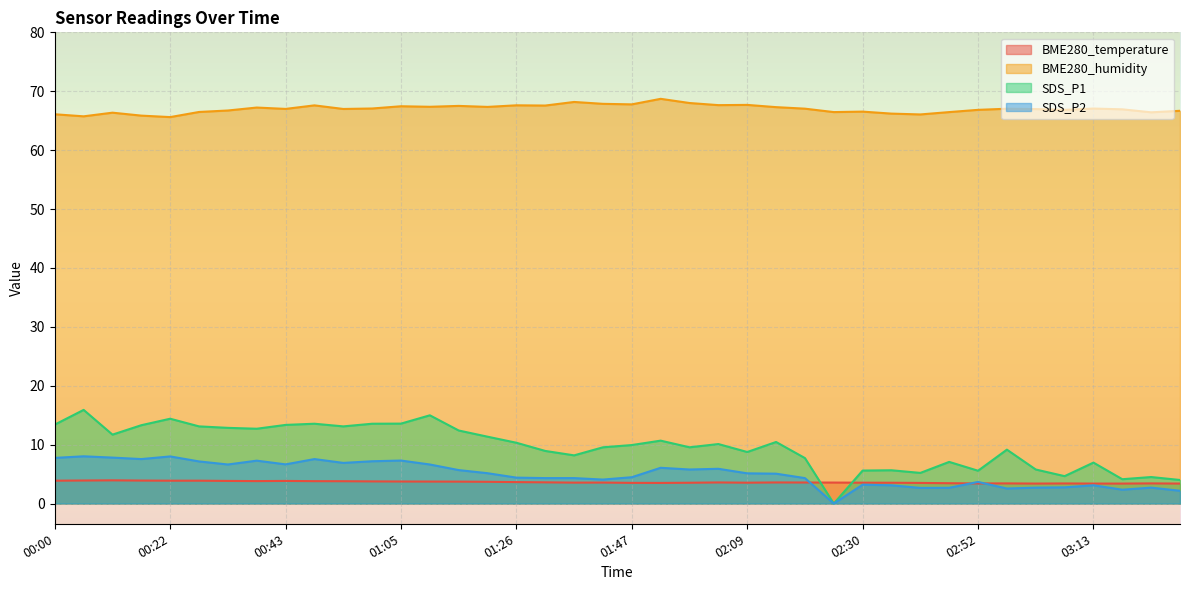

List the labels in order of BME280_temperature value, smallest first.

03:02, 03:13, 03:19, 03:29, 02:52, 03:08, 02:57, 03:24, 02:46, 01:53, 02:41, 01:47, 01:58, 02:36, 02:09, 02:30, 01:37, 01:42, 02:25, 02:20, 02:03, 02:14, 01:31, 01:26, 01:21, 01:15, 01:10, 01:05, 00:59, 00:54, 00:48, 00:38, 00:32, 00:43, 00:00, 00:22, 00:27, 00:16, 00:06, 00:11